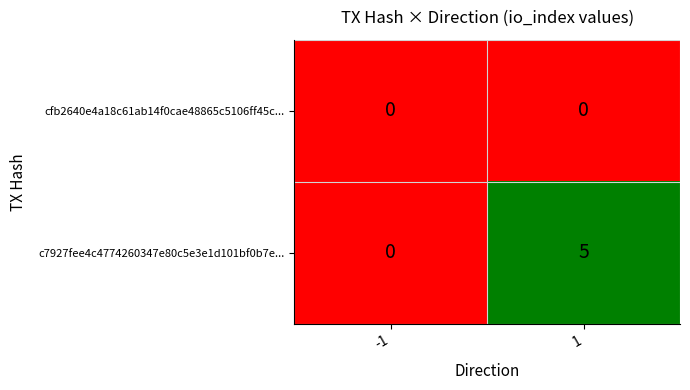

What is the difference between the c7927fee4c4774260347e80c5e3e1d101bf0b7e... values at 1 and -1?

5